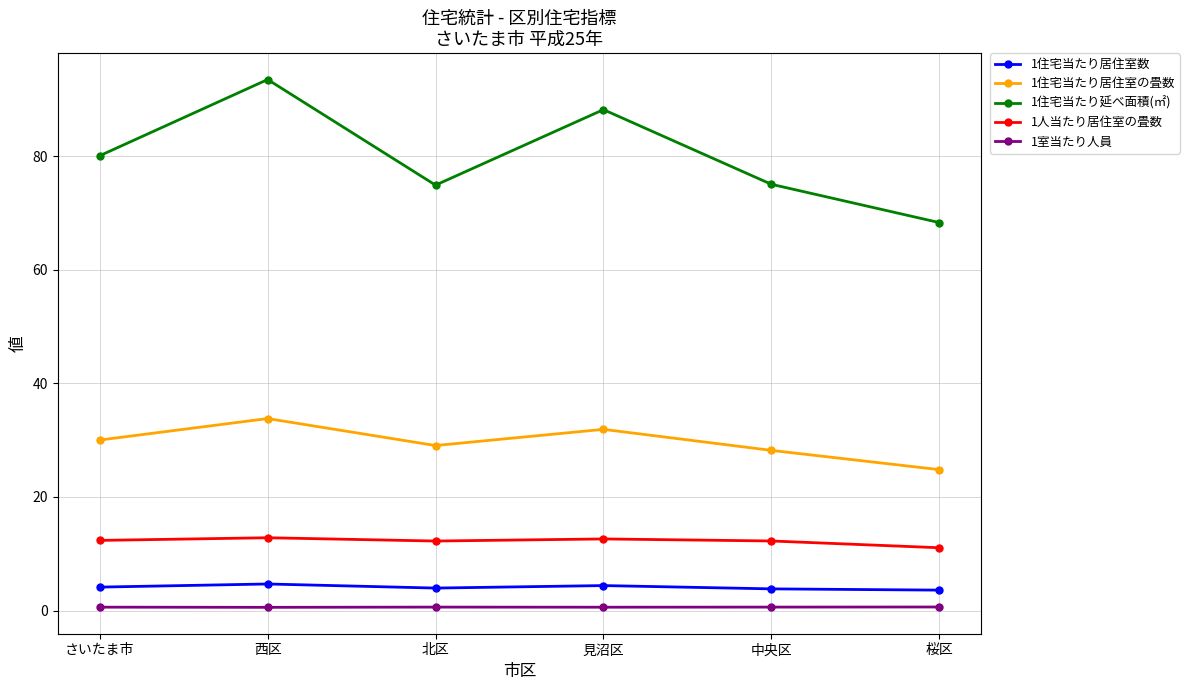

What is the sum of the 1住宅当たり延べ面積(㎡) values at さいたま市 and 中央区?

155.1